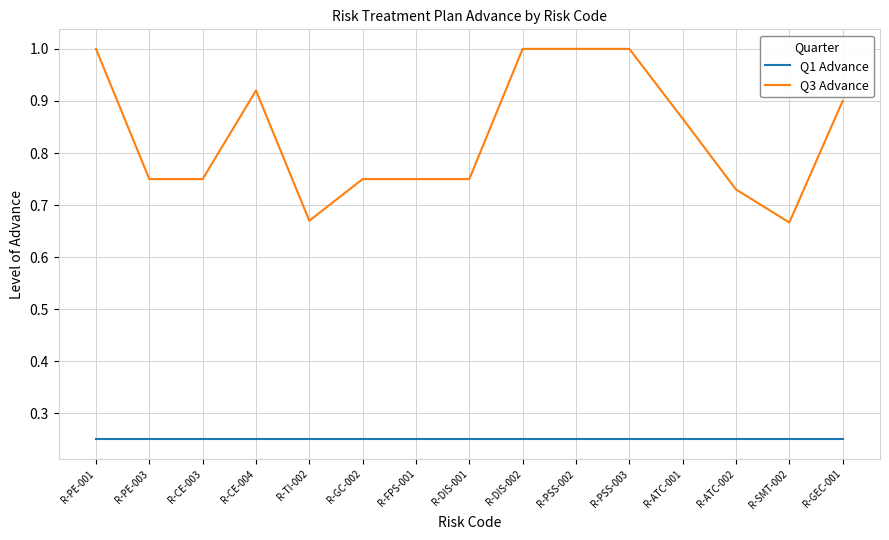

Rank the series by their maximum value, from lowest to highest.

Q1 Advance, Q3 Advance